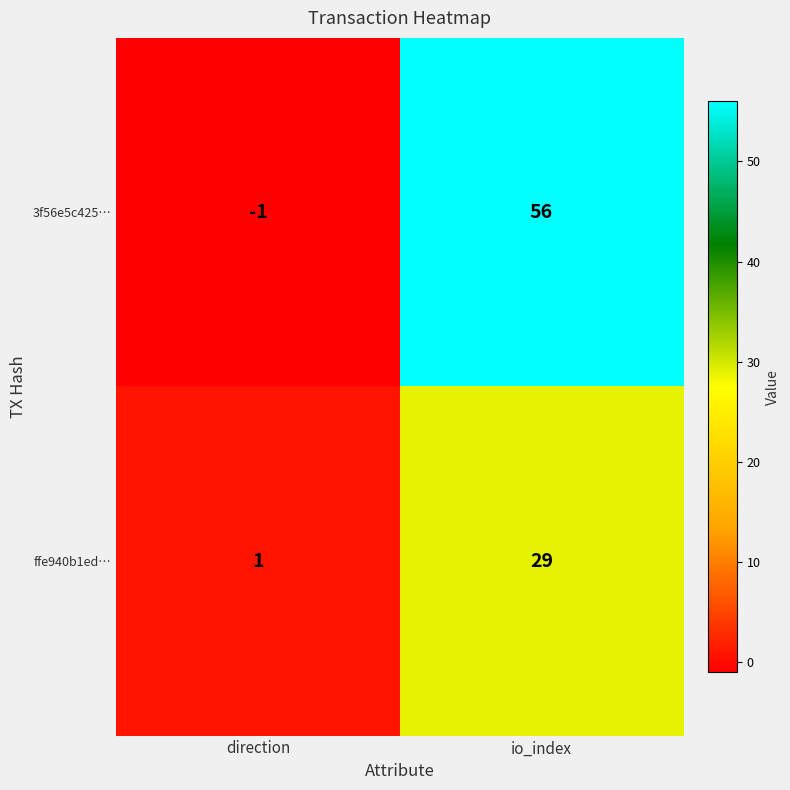

Reading left to right, what are all the values shown in this chart?

3f56e5c425…: -1	56
ffe940b1ed…: 1	29